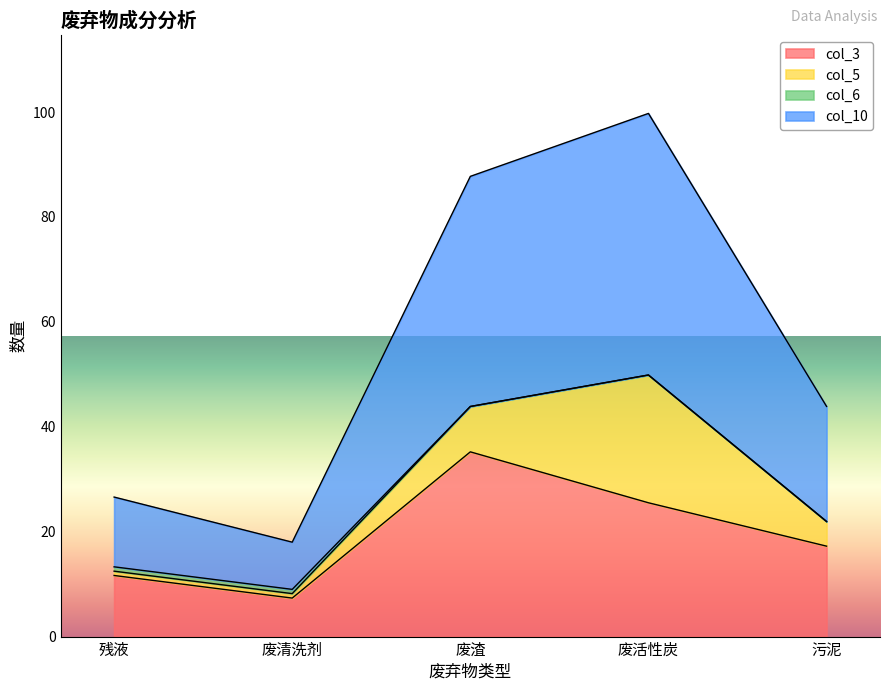

What position from the right is 废活性炭?

2